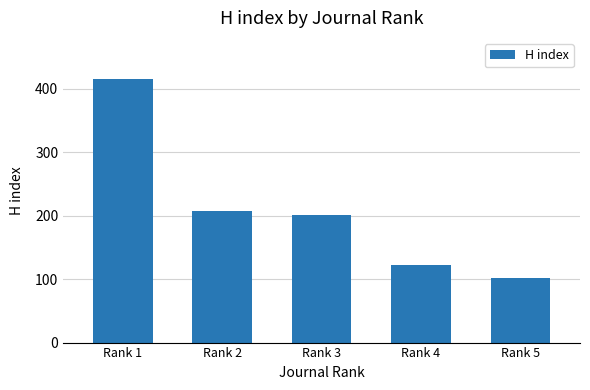

List the labels in order of value, smallest first.

Rank 5, Rank 4, Rank 3, Rank 2, Rank 1